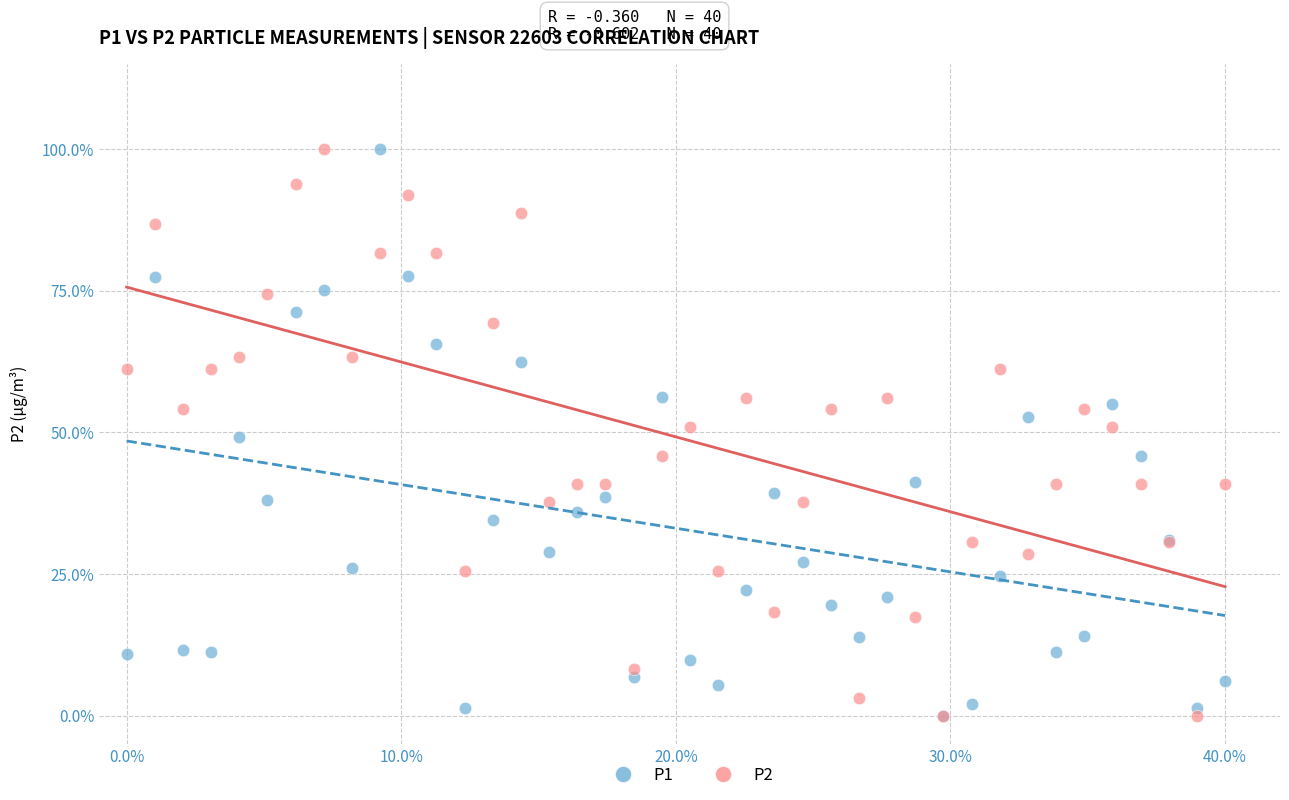

What are all the series names shown in the legend?

P1, P2